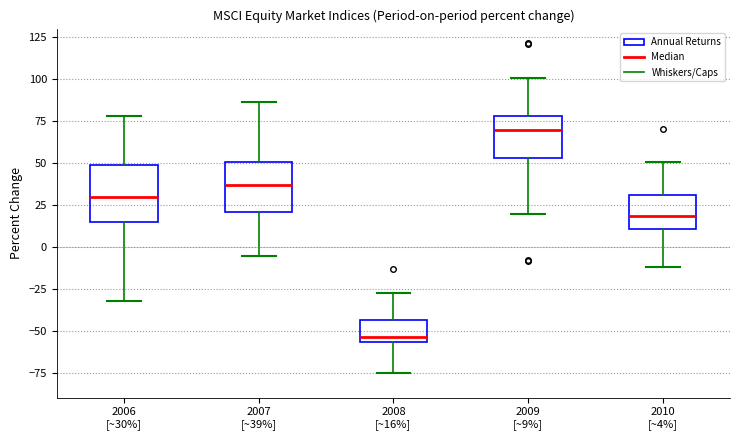

Reading left to right, transcribe this box plot: for each box, give where its median line is, the range the box spans, and where its two whiskers end, as read against the y-axis. The values are not printed on the chart, so give them approximately, as read against the axis.

2006 [~30%]: median 30, box 15 to 50, whiskers -30 to 80
2007 [~39%]: median 35, box 20 to 50, whiskers -5 to 85
2008 [~16%]: median -55 (just above the box's lower edge), box -55 to -45, whiskers -75 to -30
2009 [~9%]: median 70, box 55 to 80, whiskers 20 to 100
2010 [~4%]: median 20, box 10 to 30, whiskers -10 to 50